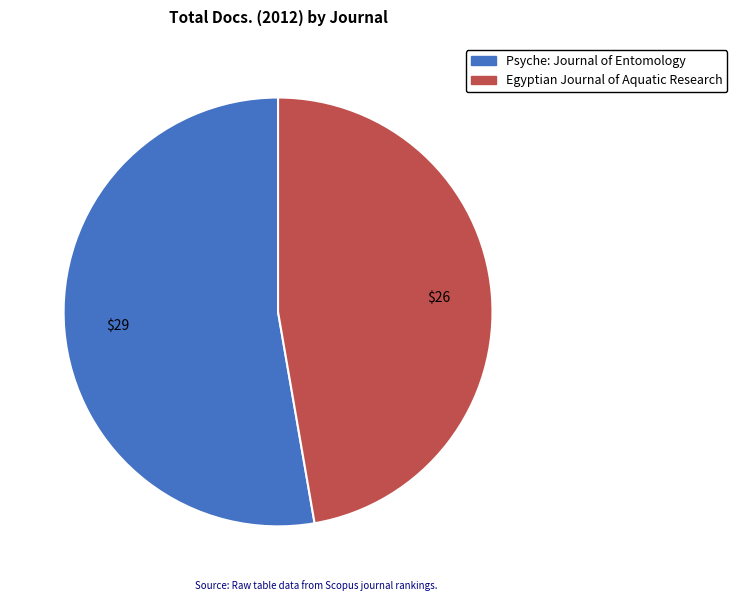

Do Egyptian Journal of Aquatic Research and Psyche: Journal of Entomology together represent more than half of the pie?

Yes